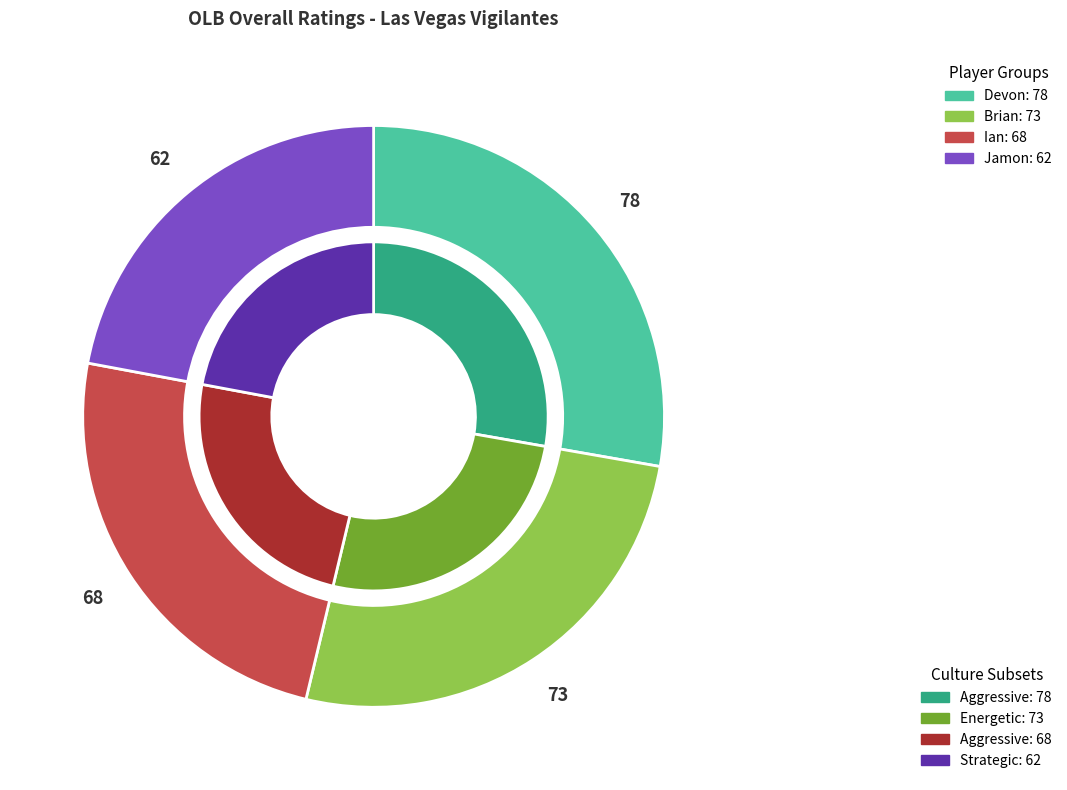

What is the change in value from Devon to Brian?

-5